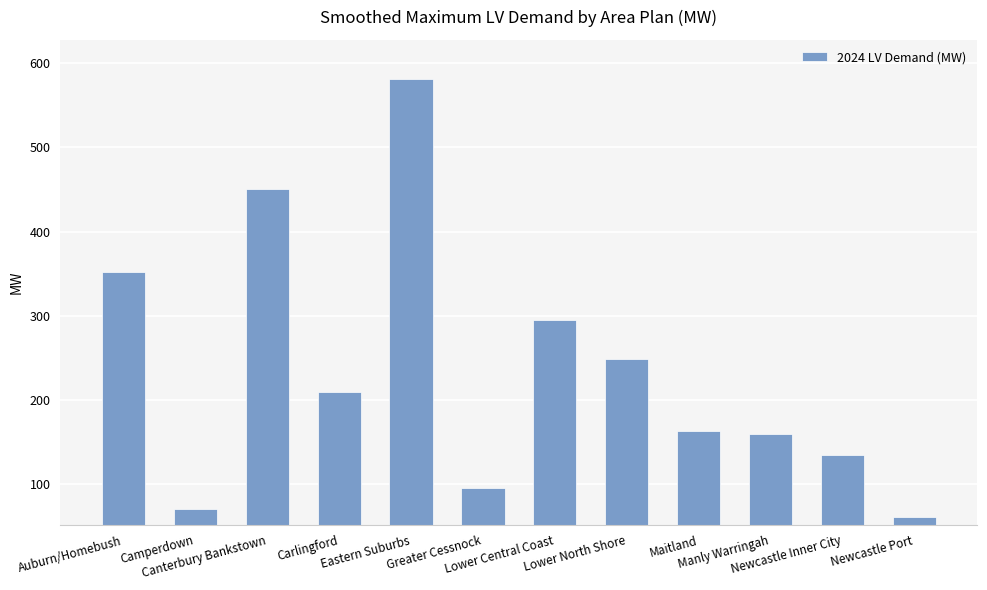

Reading left to right, what are all the values shown in this chart?

Auburn/Homebush=352.0	Camperdown=70.4	Canterbury Bankstown=450.8	Carlingford=209.2	Eastern Suburbs=581.2	Greater Cessnock=95.8	Lower Central Coast=295.4	Lower North Shore=249.0	Maitland=163.4	Manly Warringah=160.0	Newcastle Inner City=135.1	Newcastle Port=61.2